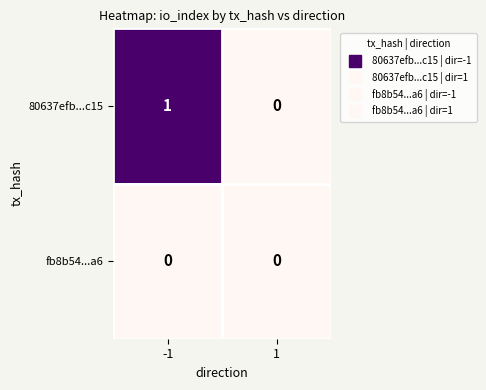

Rank the series by their average value, from lowest to highest.

fb8b54...a6, 80637efb...c15